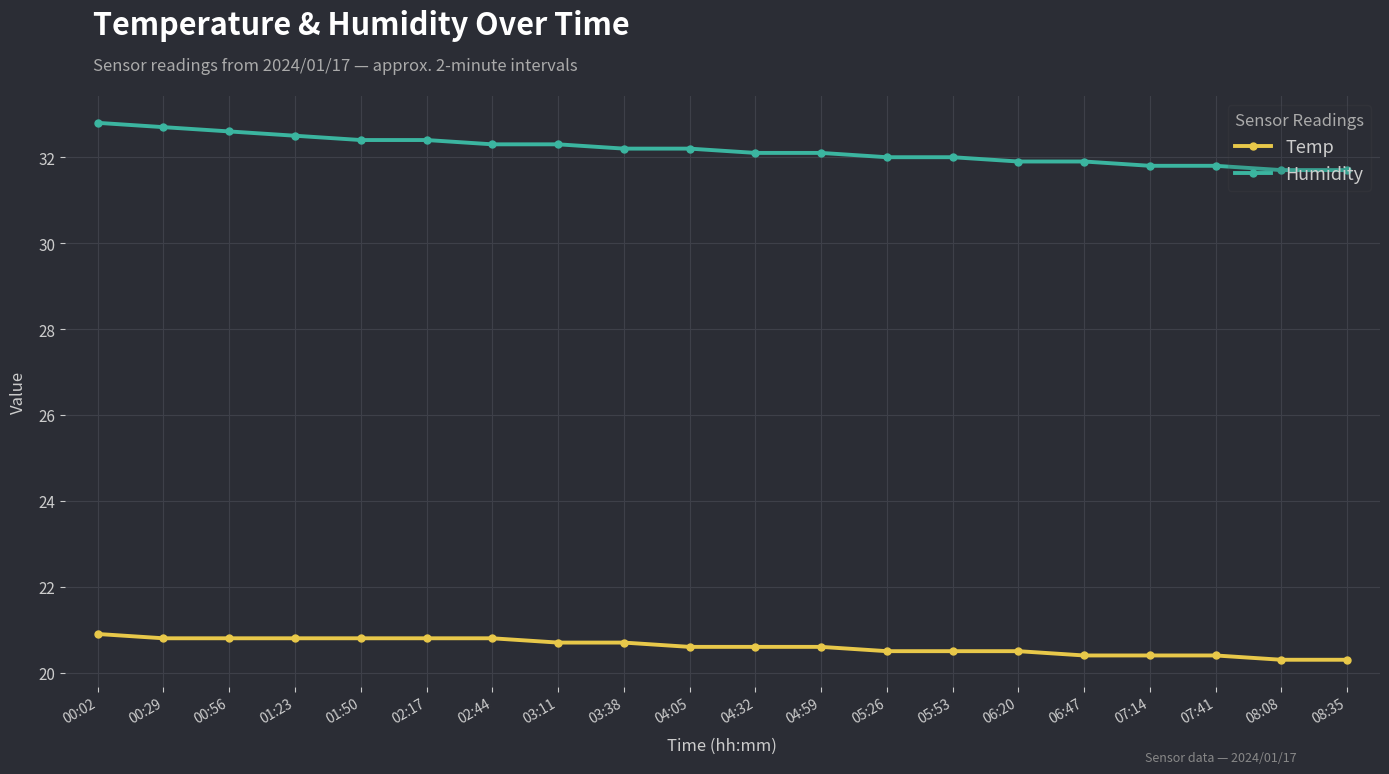

Reading left to right, extract all data points from this chart.

Temp: 00:02=20.9	00:29=20.8	00:56=20.8	01:23=20.8	01:50=20.8	02:17=20.8	02:44=20.8	03:11=20.7	03:38=20.7	04:05=20.6	04:32=20.6	04:59=20.6	05:26=20.5	05:53=20.5	06:20=20.5	06:47=20.4	07:14=20.4	07:41=20.4	08:08=20.3	08:35=20.3
Humidity: 00:02=32.8	00:29=32.7	00:56=32.6	01:23=32.5	01:50=32.4	02:17=32.4	02:44=32.3	03:11=32.3	03:38=32.2	04:05=32.2	04:32=32.1	04:59=32.1	05:26=32.0	05:53=32.0	06:20=31.9	06:47=31.9	07:14=31.8	07:41=31.8	08:08=31.7	08:35=31.7